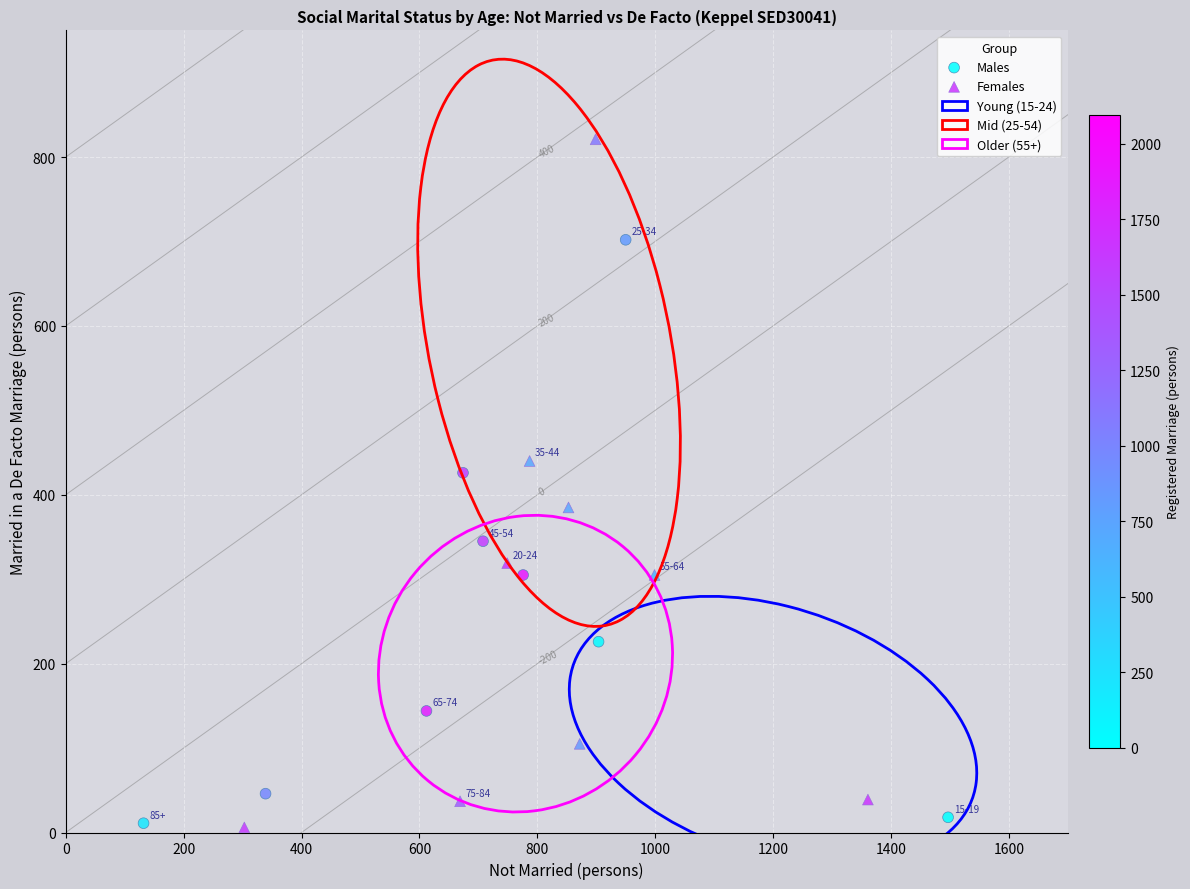

Which series has the widest spread of Y values?

Females